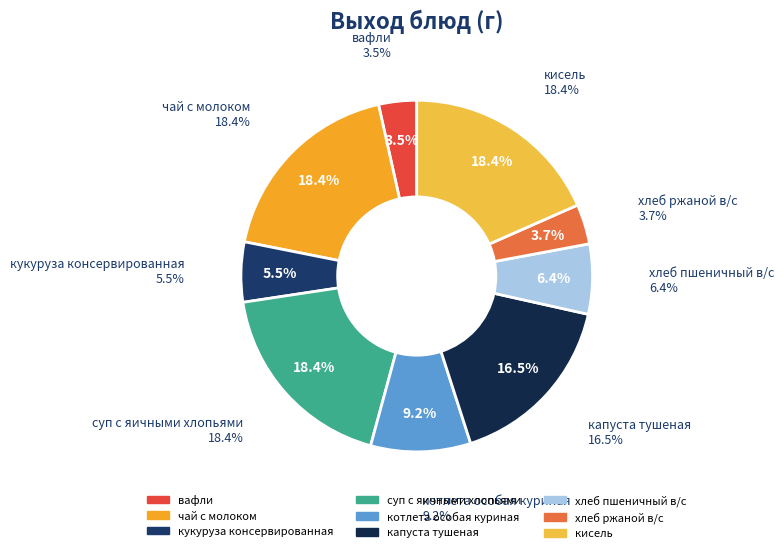

Which slice is the largest?

чай с молоком